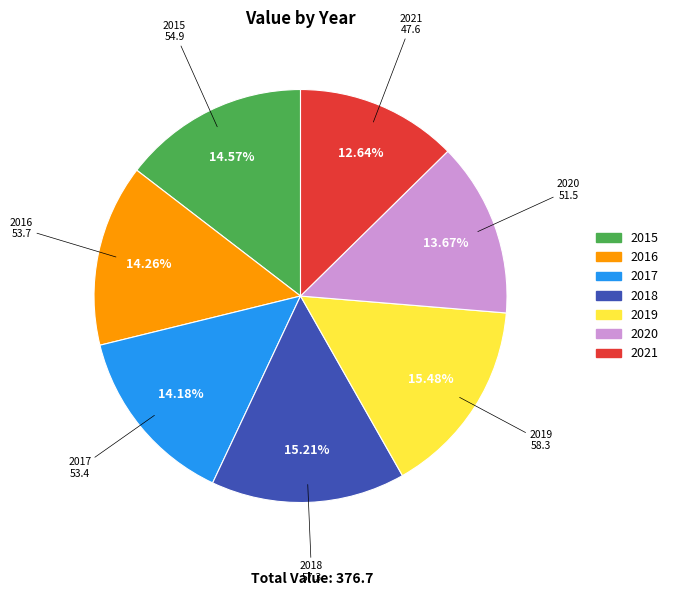

True or false: 2017 accounts for 5% of the total.

False